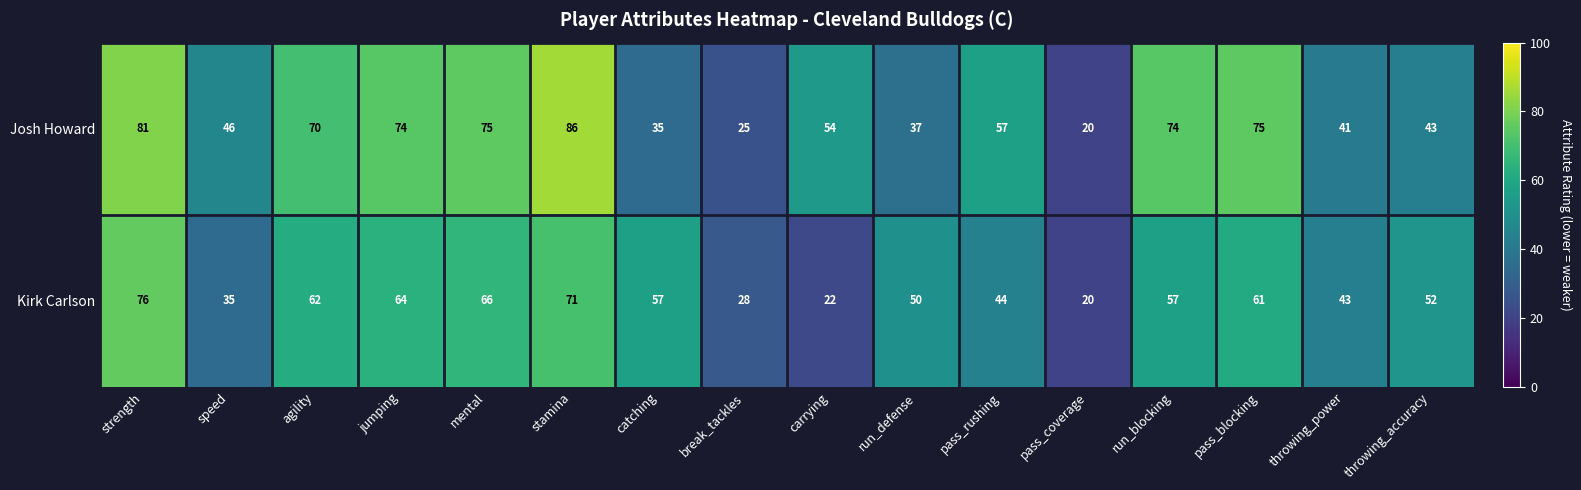

Which series has the widest spread of values?

Josh Howard